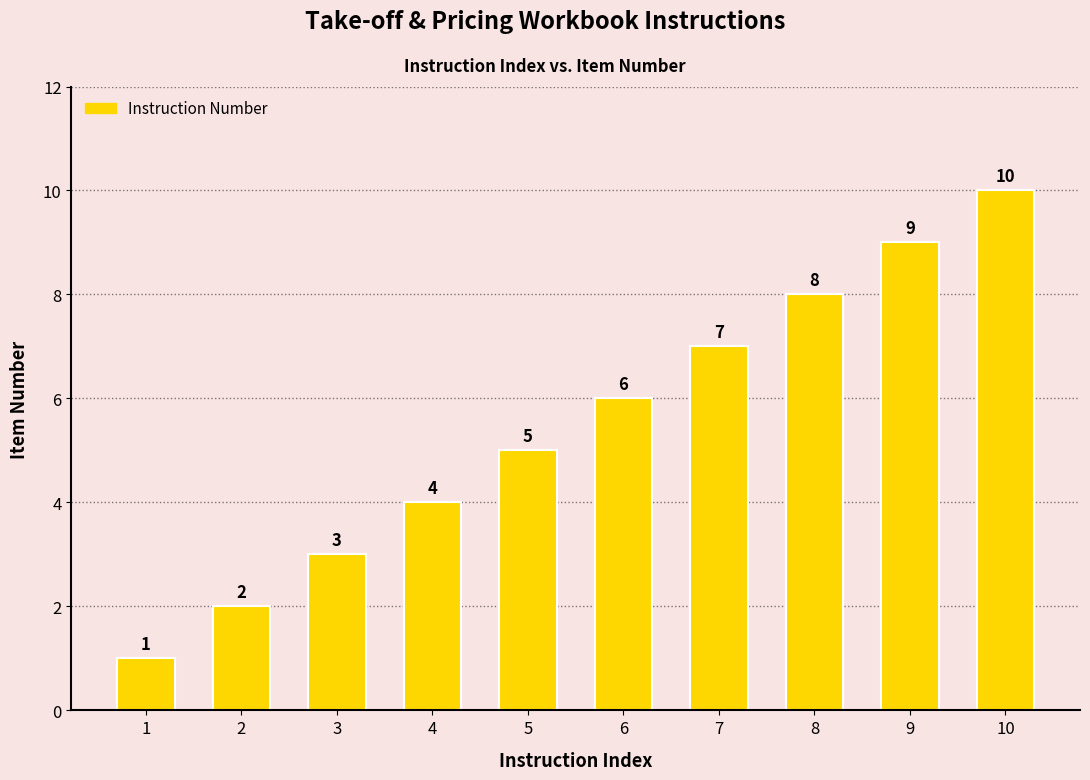

What is the value of the 8th bar from the left?

8